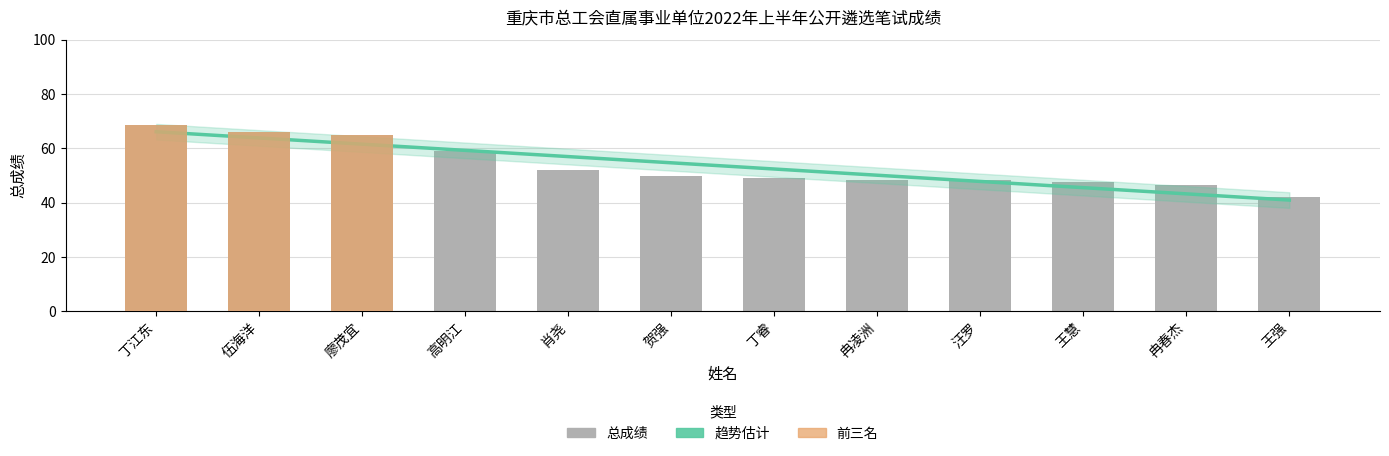

What is the value of the 7th bar from the left?

49.0